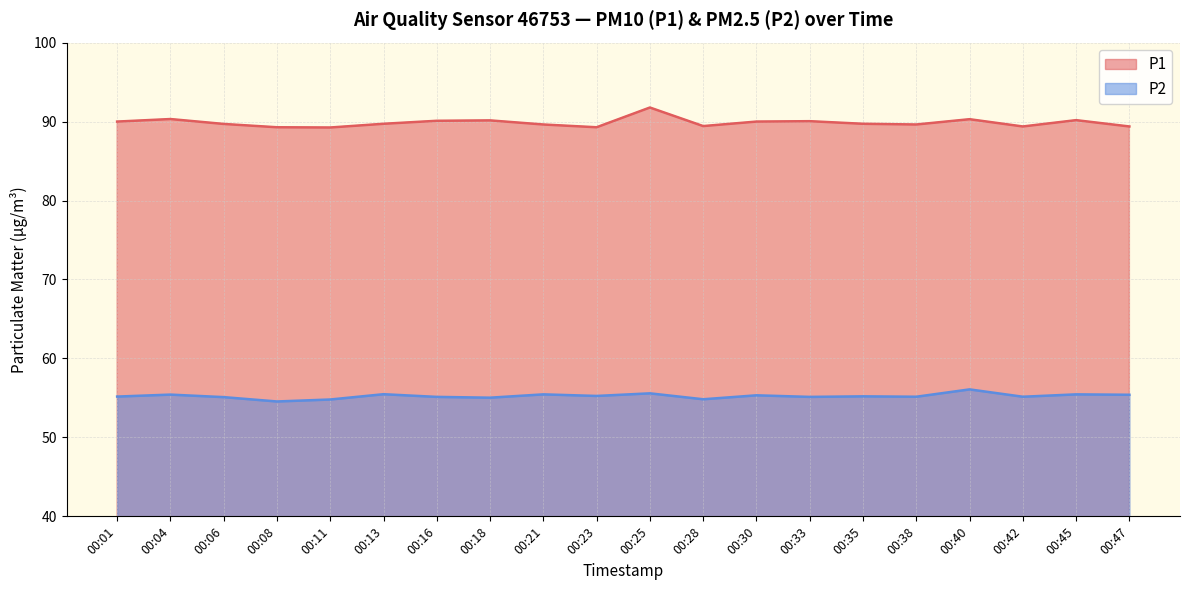

What is the sum of the P1 values at 00:30 and 00:33?

180.1